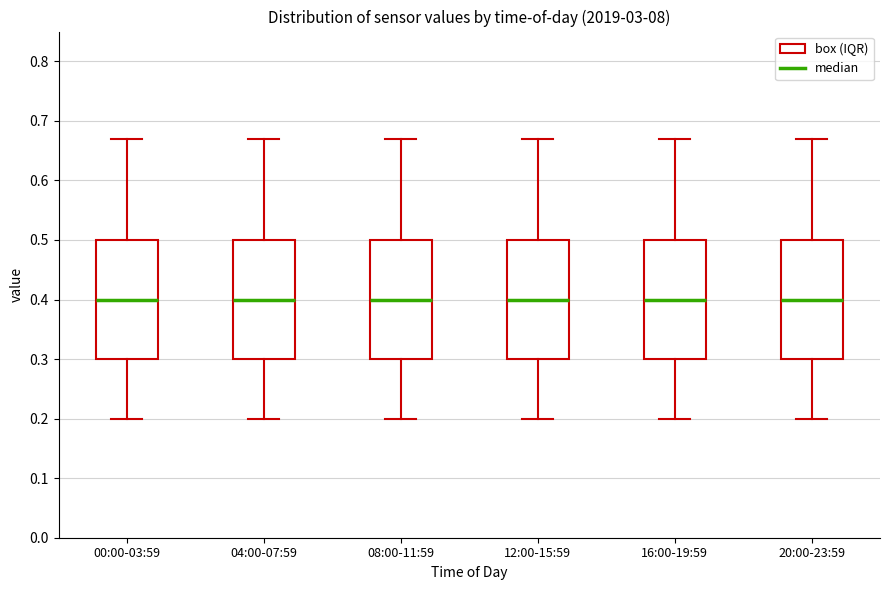

Reading left to right, read every box against the y-axis: the position of its median line, the range the box covers, and the ends of its whiskers. The values are not printed on the chart, so give them approximately, as read against the axis.

00:00-03:59: median 0.40, box 0.30 to 0.50, whiskers 0.20 to 0.67
04:00-07:59: median 0.40, box 0.30 to 0.50, whiskers 0.20 to 0.67
08:00-11:59: median 0.40, box 0.30 to 0.50, whiskers 0.20 to 0.67
12:00-15:59: median 0.40, box 0.30 to 0.50, whiskers 0.20 to 0.67
16:00-19:59: median 0.40, box 0.30 to 0.50, whiskers 0.20 to 0.67
20:00-23:59: median 0.40, box 0.30 to 0.50, whiskers 0.20 to 0.67